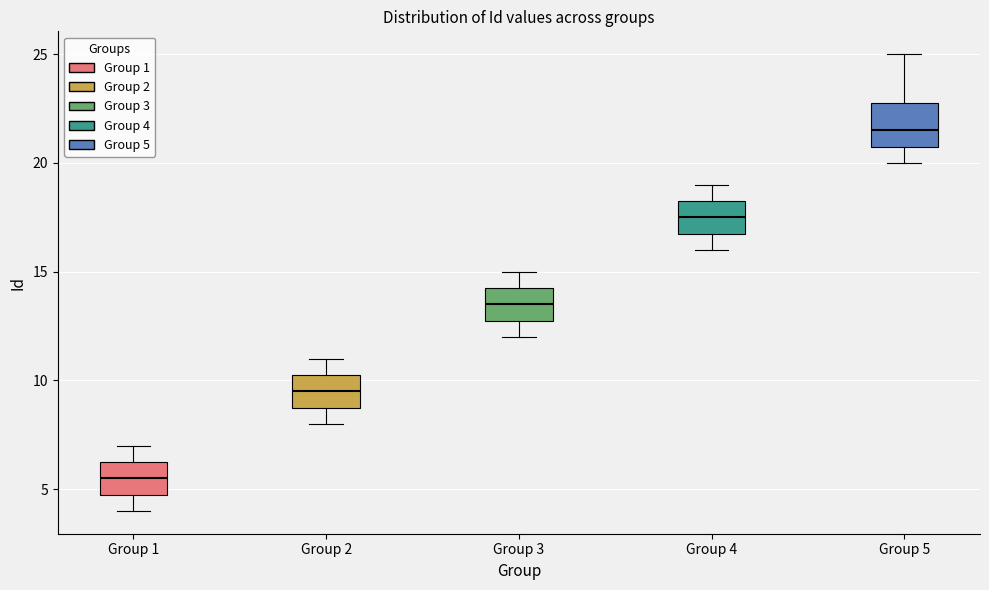

Where does the lower whisker of the box for Group 4 end on the y-axis? The values are not printed on the chart, so give them approximately, as read against the axis.

16.0